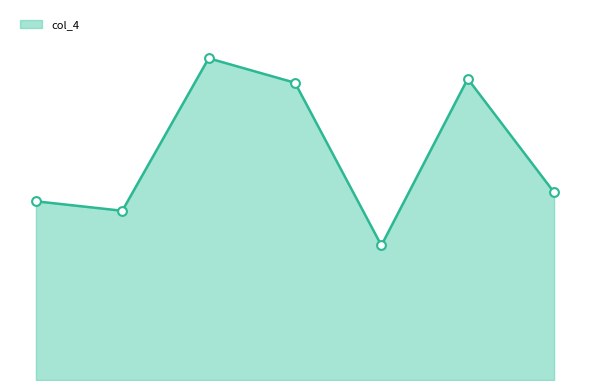

Does the chart have visible grid lines?

No